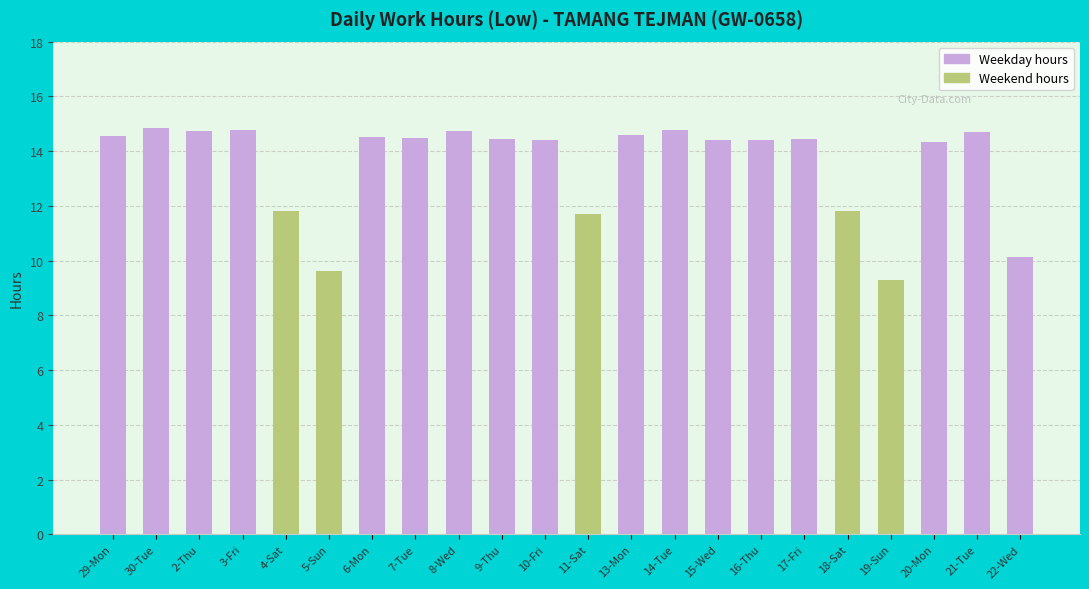

Read the value at 15-Wed.

14.4